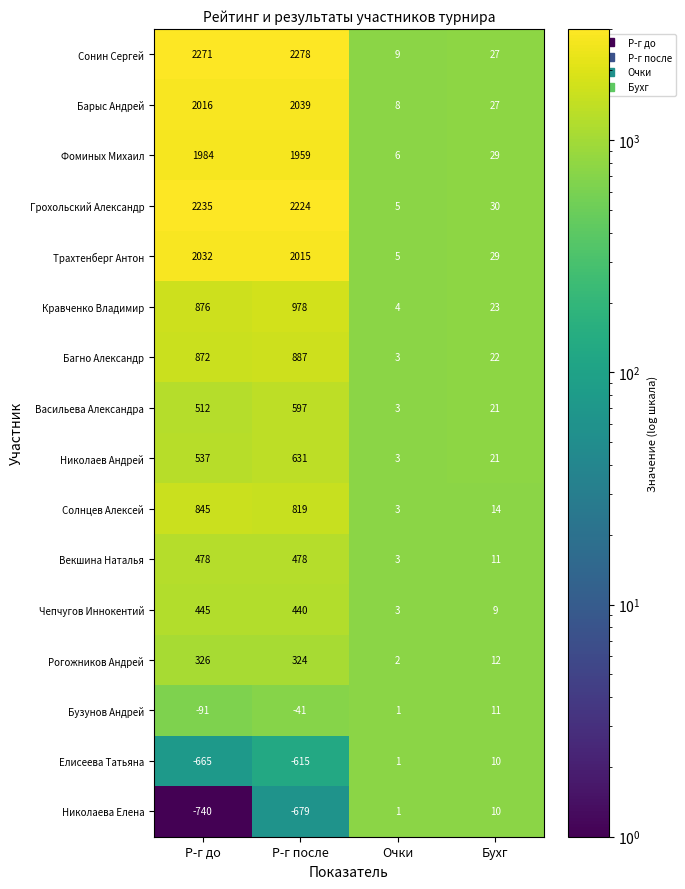

What is the difference between the maximum and second lowest values in the Кравченко Владимир series?

955